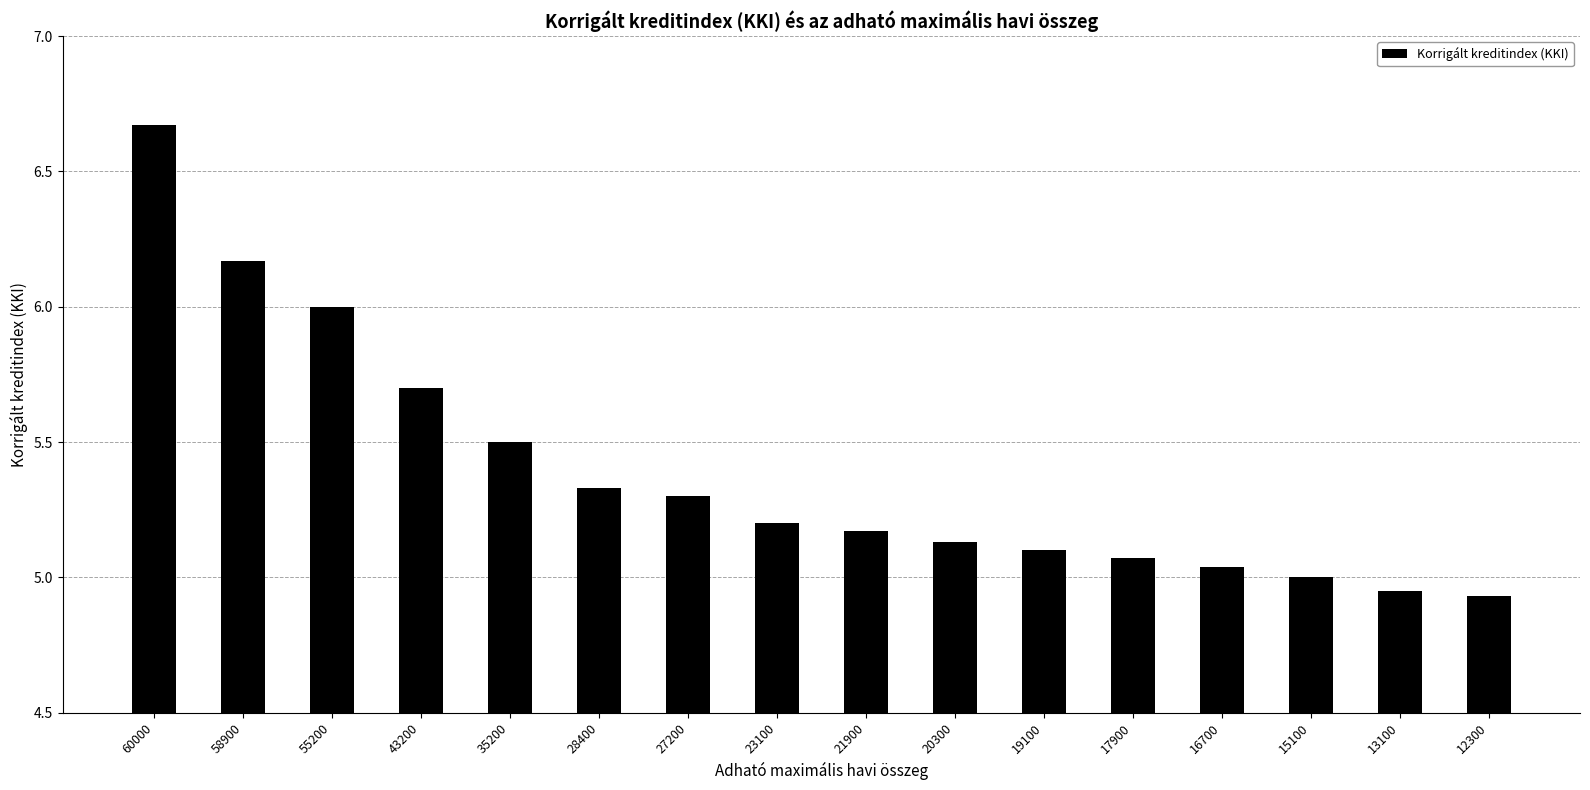

Rank the categories by value from lowest to highest.

12300, 13100, 15100, 16700, 17900, 19100, 20300, 21900, 23100, 27200, 28400, 35200, 43200, 55200, 58900, 60000